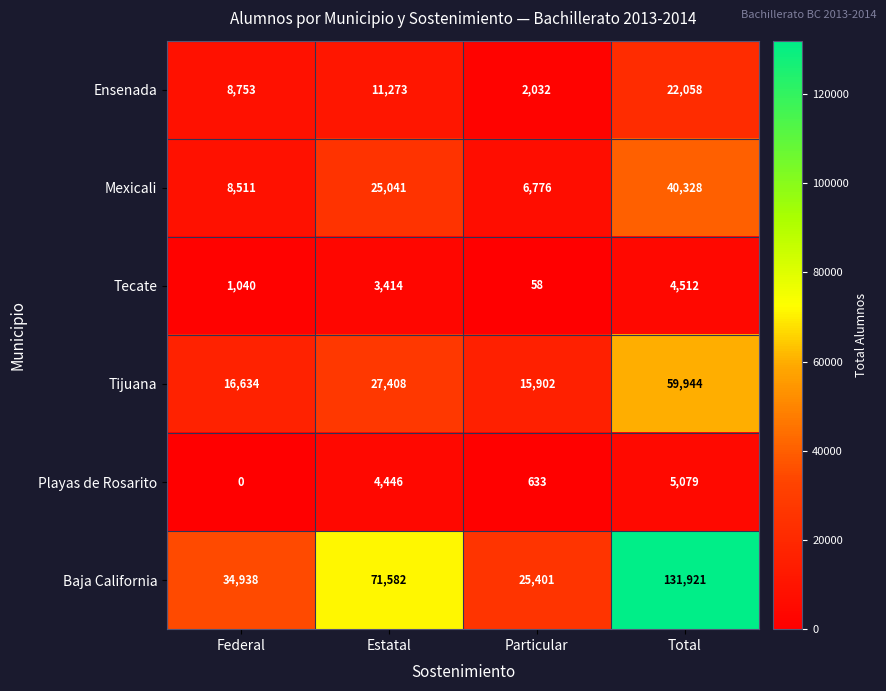

Reading right to left, what are all the values shown in this chart?

Ensenada: 22058	2032	11273	8753
Mexicali: 40328	6776	25041	8511
Tecate: 4512	58	3414	1040
Tijuana: 59944	15902	27408	16634
Playas de Rosarito: 5079	633	4446	0
Baja California: 131921	25401	71582	34938